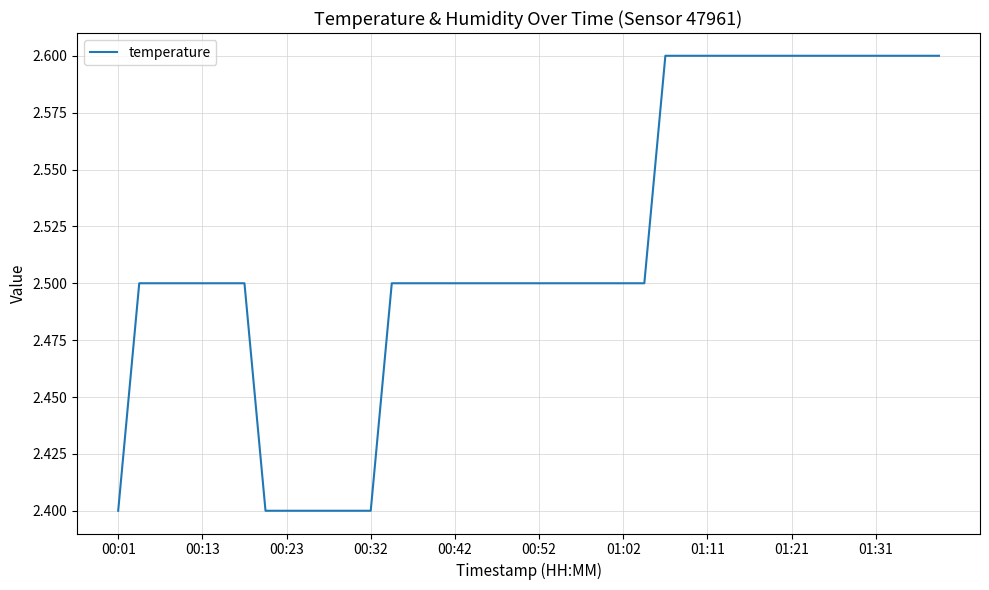

How many series are shown in this chart?

1